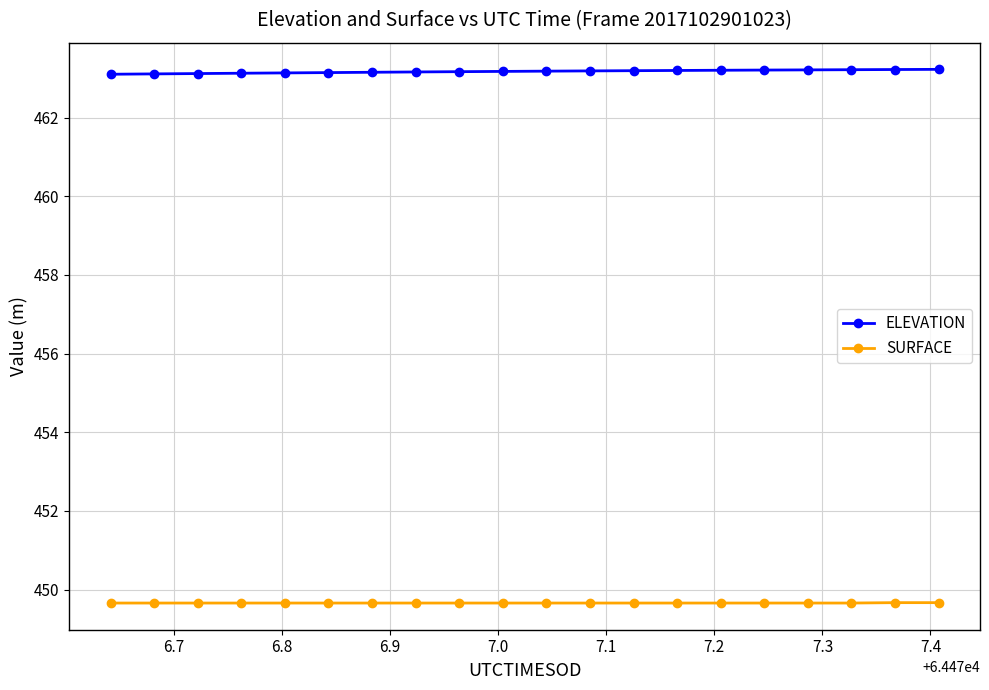

How many SURFACE values are between 449 and 450?

20